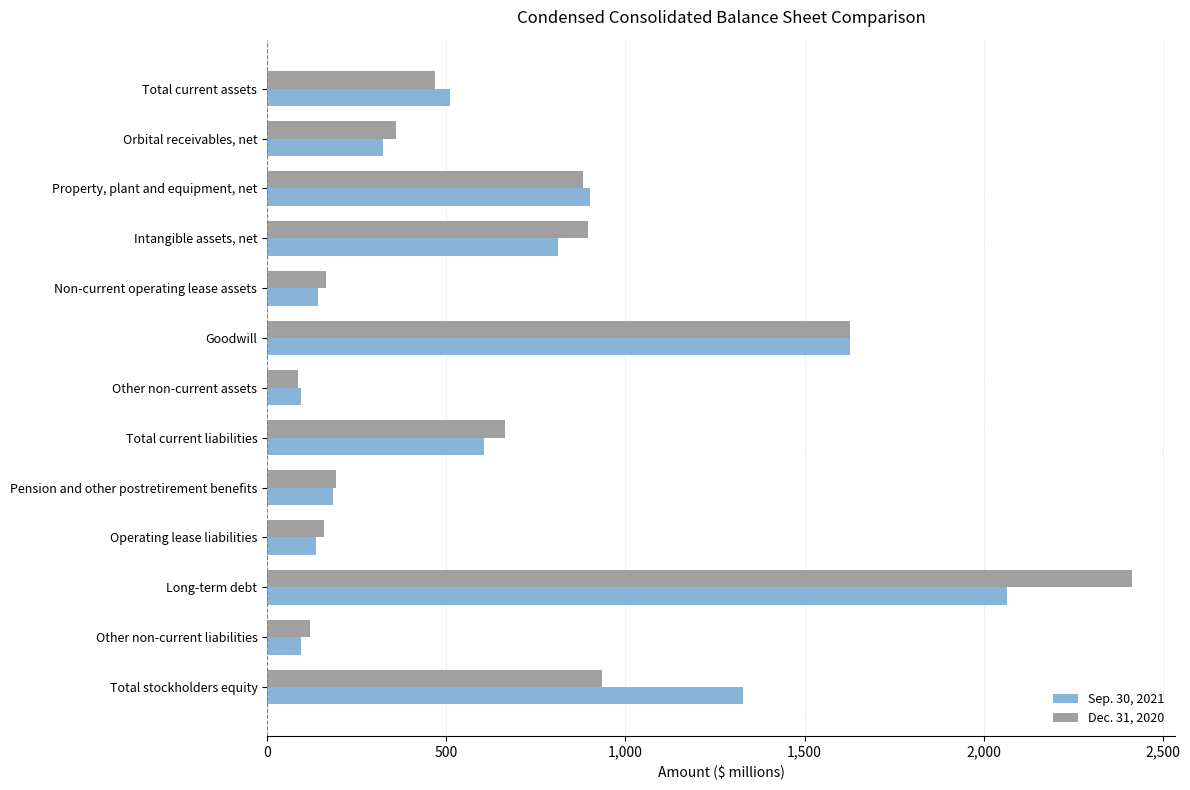

What is the difference between the maximum and second lowest values in the Sep. 30, 2021 series?

1969